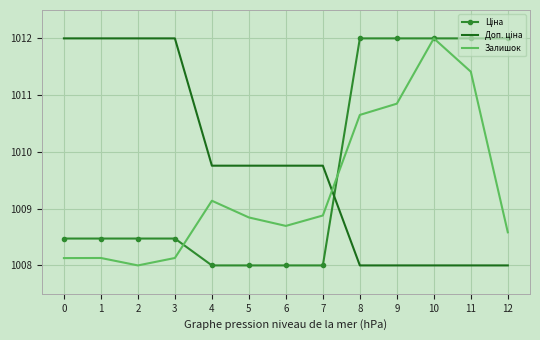

What is the difference between the highest and lowest values at 3?

3.9